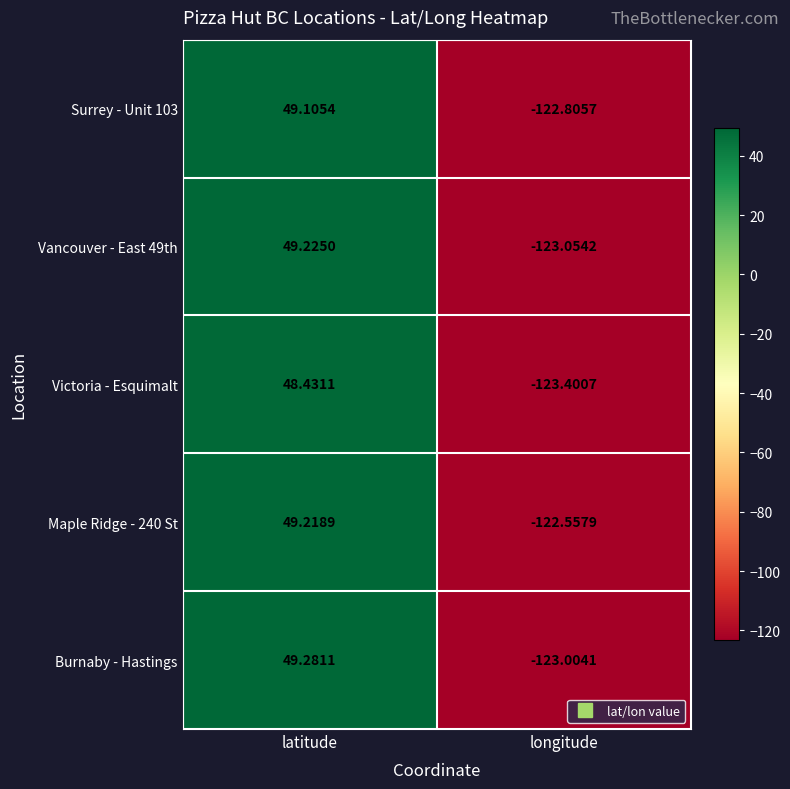

At which category is the sum across all series the highest?

latitude